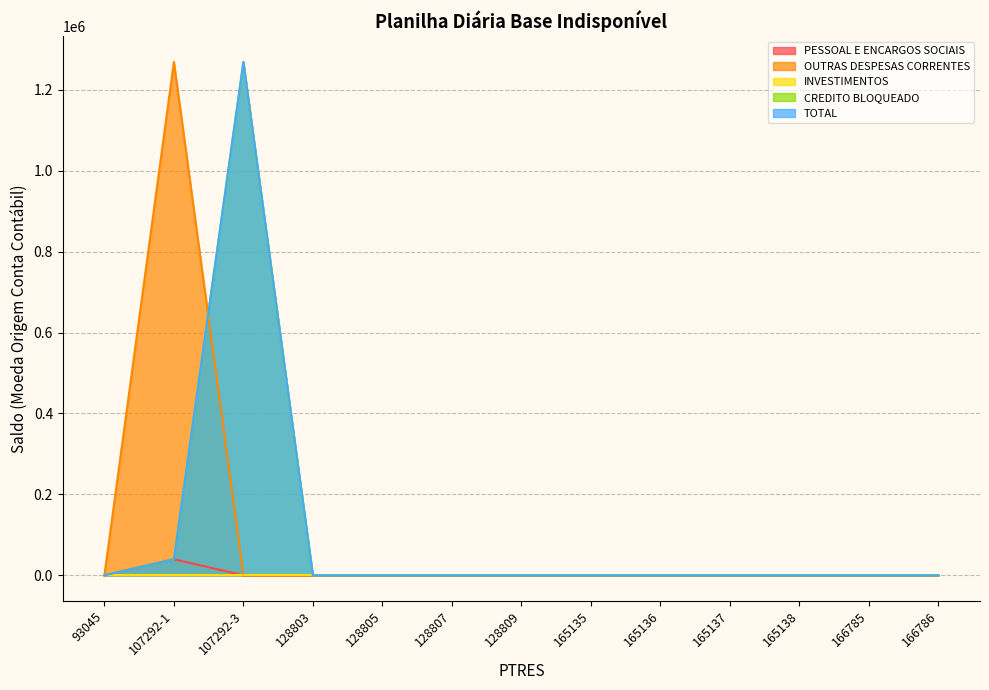

Does the chart have visible grid lines?

Yes